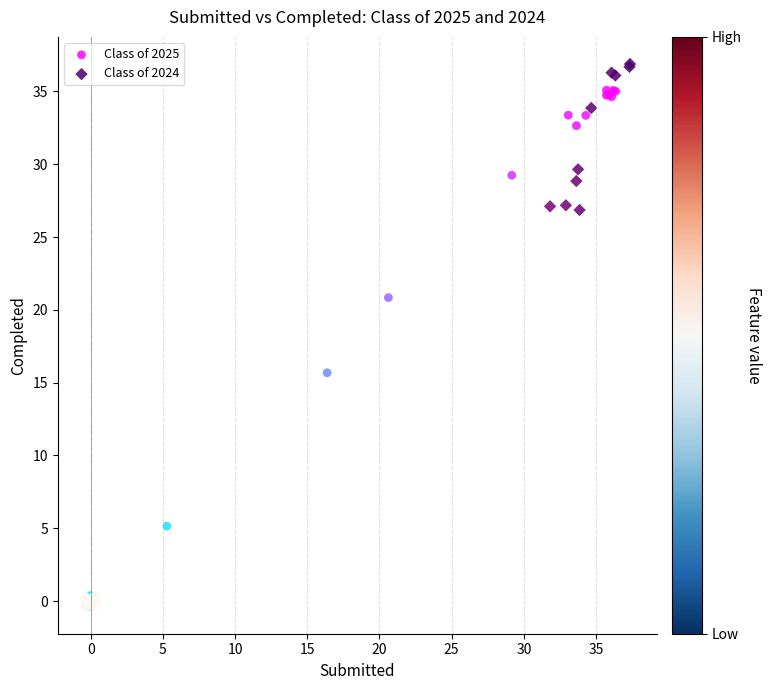

Which series contains the highest Y value?

Class of 2024